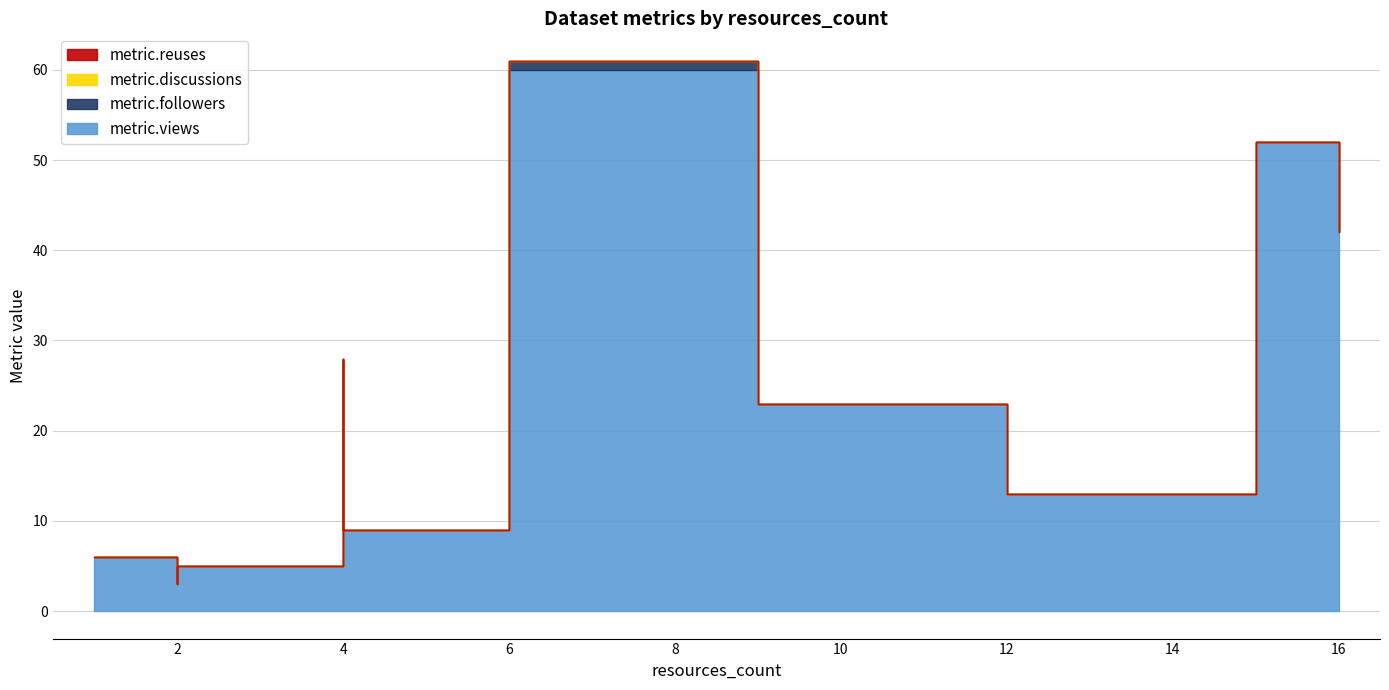

The value of metric.followers at 4 is 0. True or false?

True